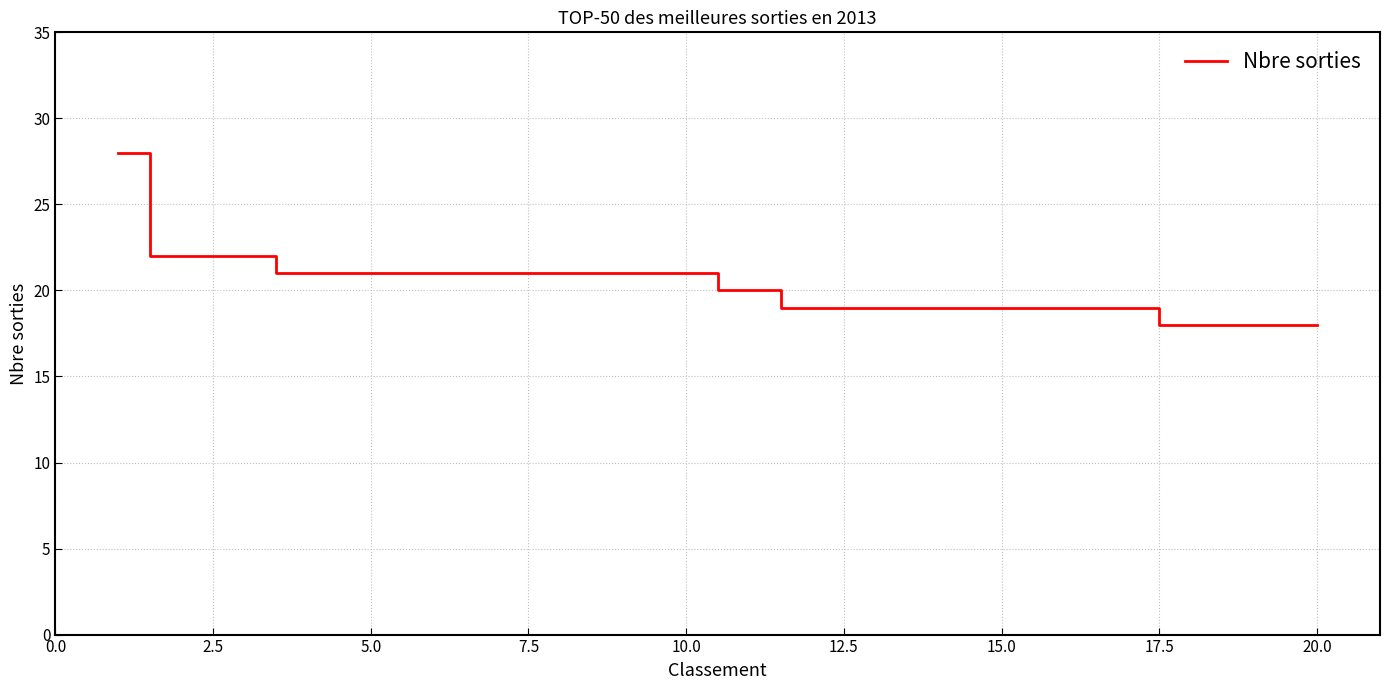

Reading left to right, what are all the values shown in this chart?

28	22	22	21	21	21	21	21	21	21	20	19	19	19	19	19	19	18	18	18